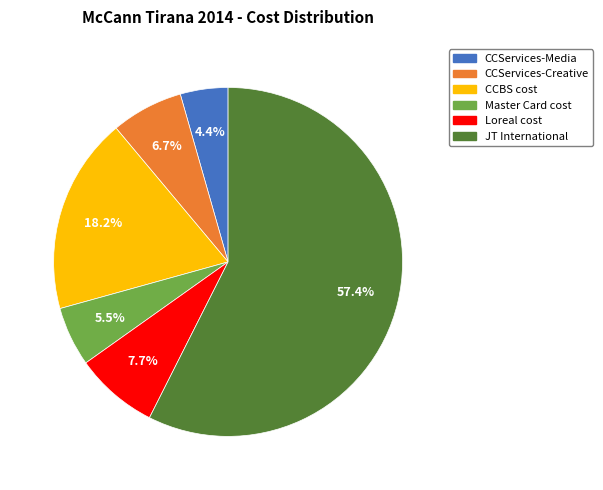

Is there a majority slice in this chart?

Yes